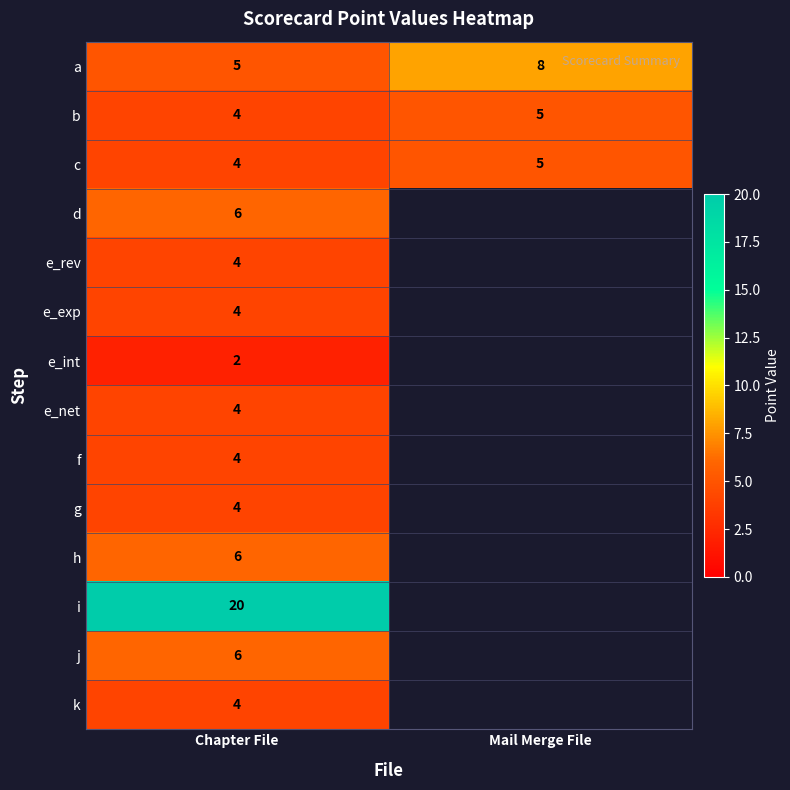

Is it true that b equals 3 at Mail Merge File?

False